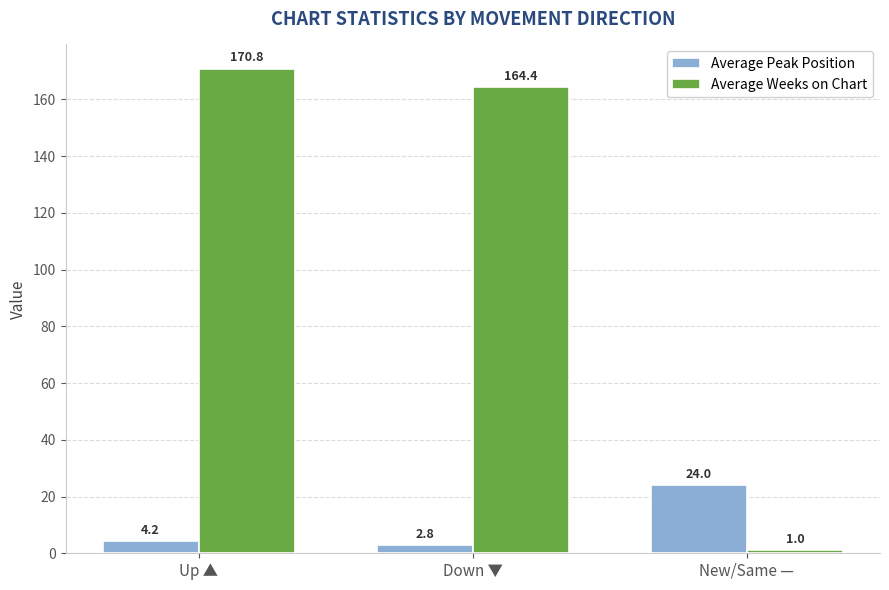

What is the difference between the highest and lowest values at New/Same —?

23.0